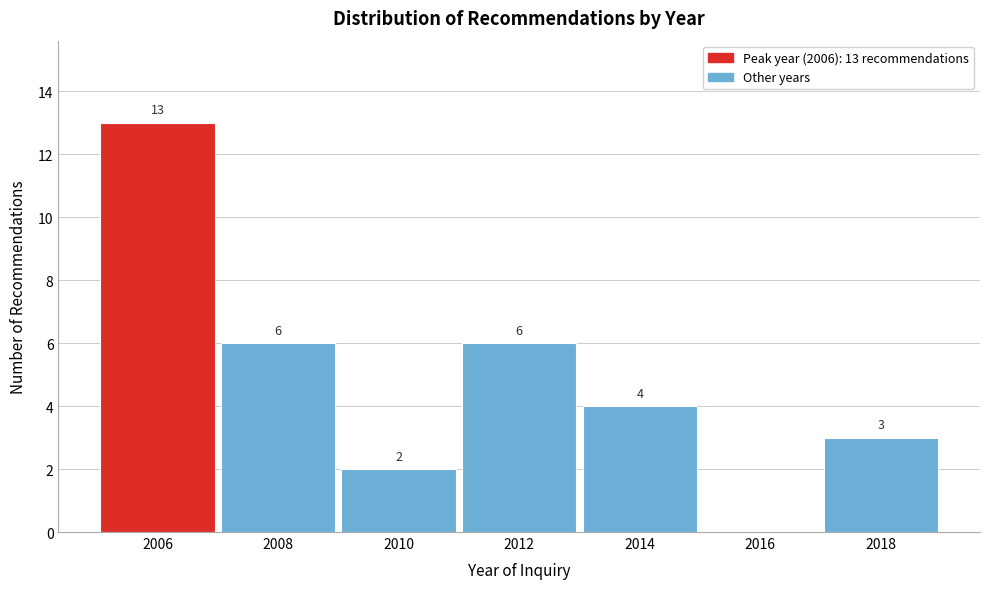

Reading right to left, transcribe all the data shown in this chart.

2018=3	2016=0	2014=4	2012=6	2010=2	2008=6	2006=13